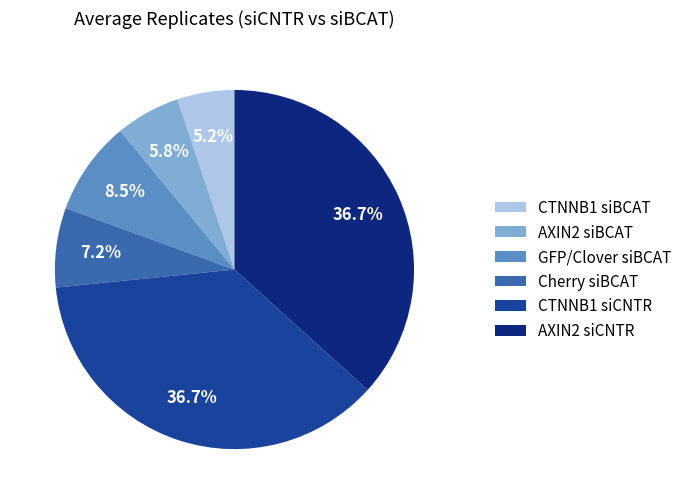

Does any single category account for the majority?

No